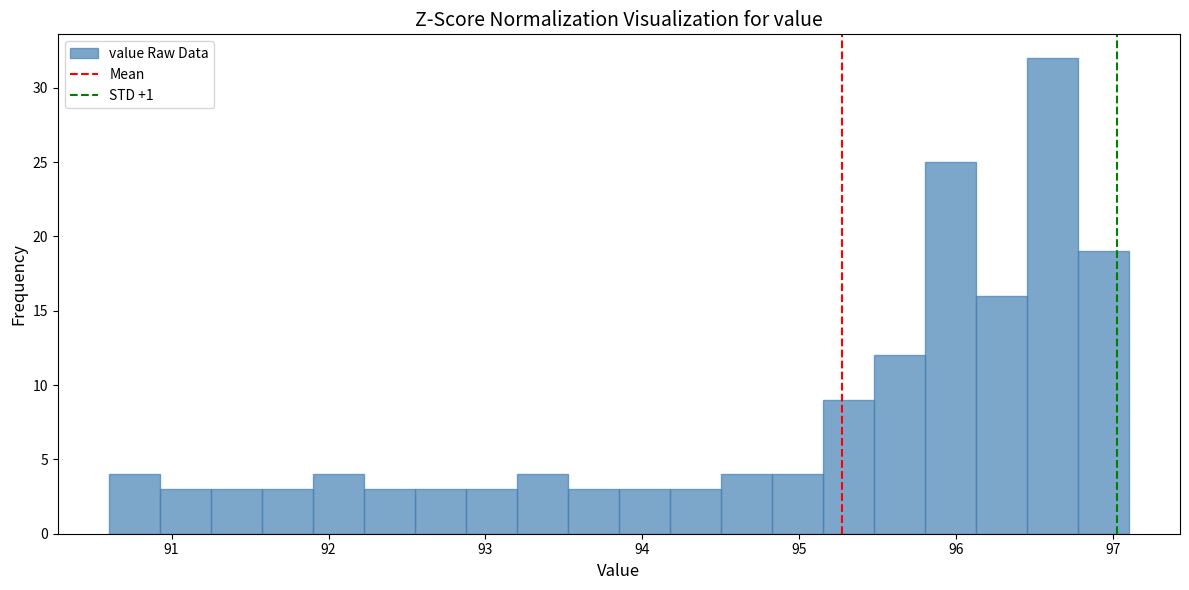

Read against the x-axis, roughly where is the centre of the tallest bar?

96.6